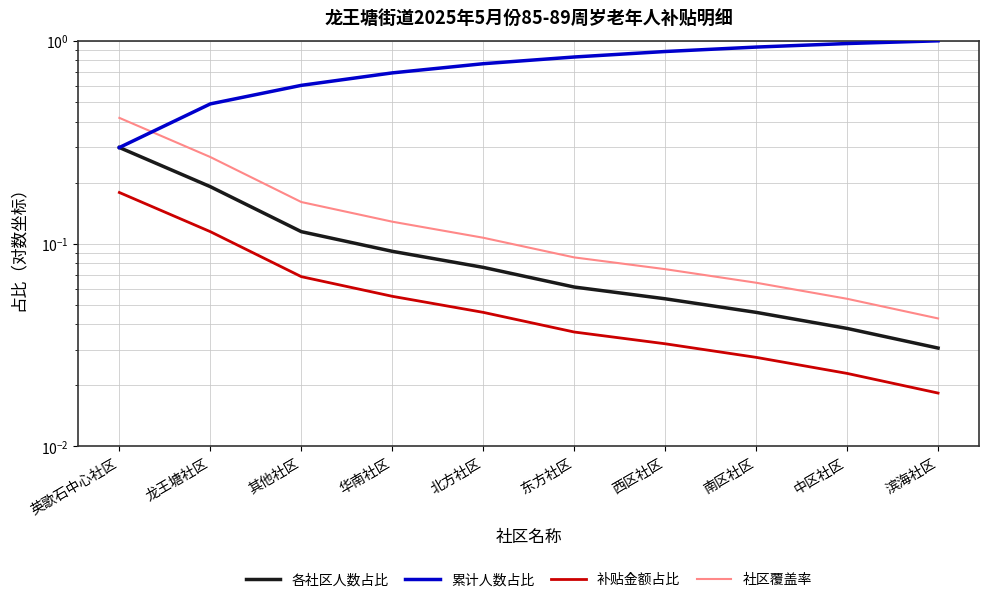

Where do 累计人数占比 and 社区覆盖率 first cross each other?

英歌石中心社区 and 龙王塘社区